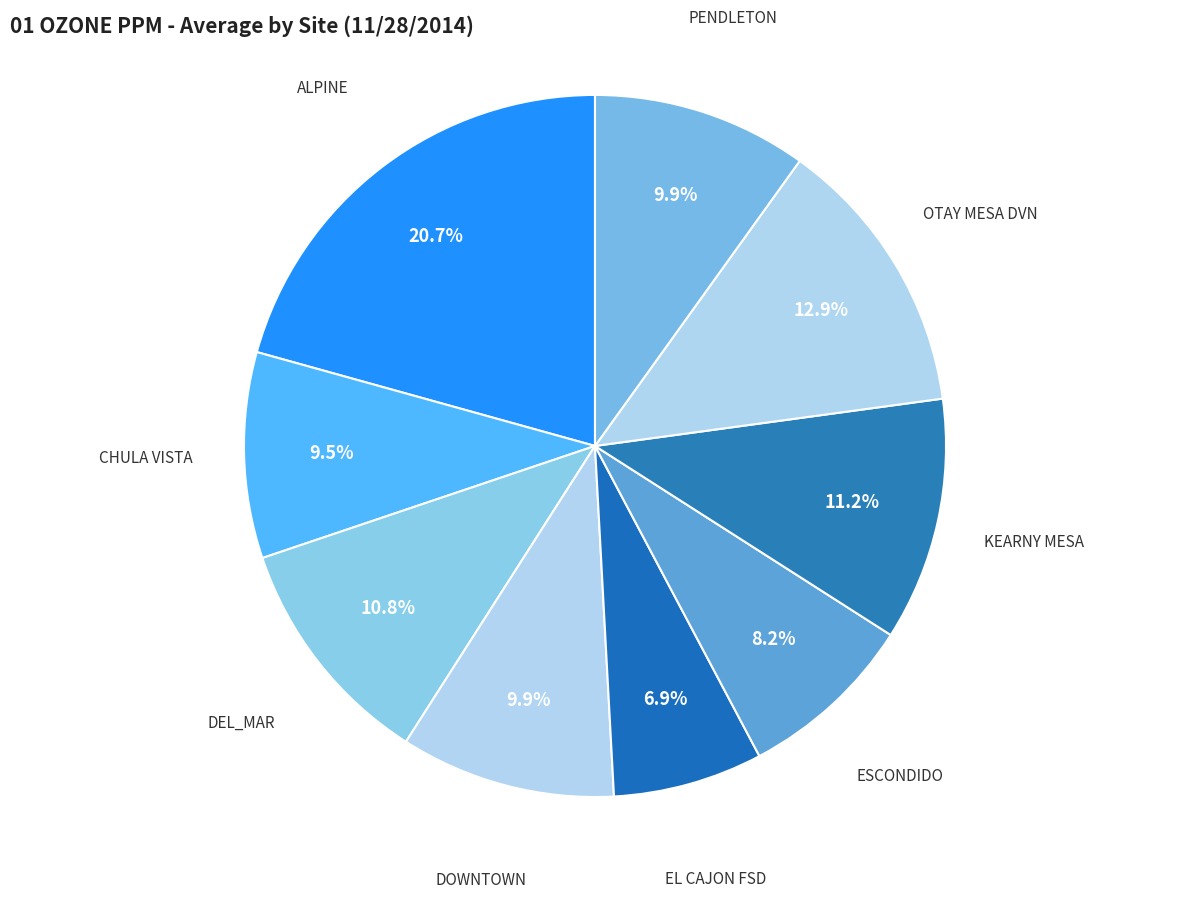

Is the sum of ALPINE and DEL_MAR greater than half?

No